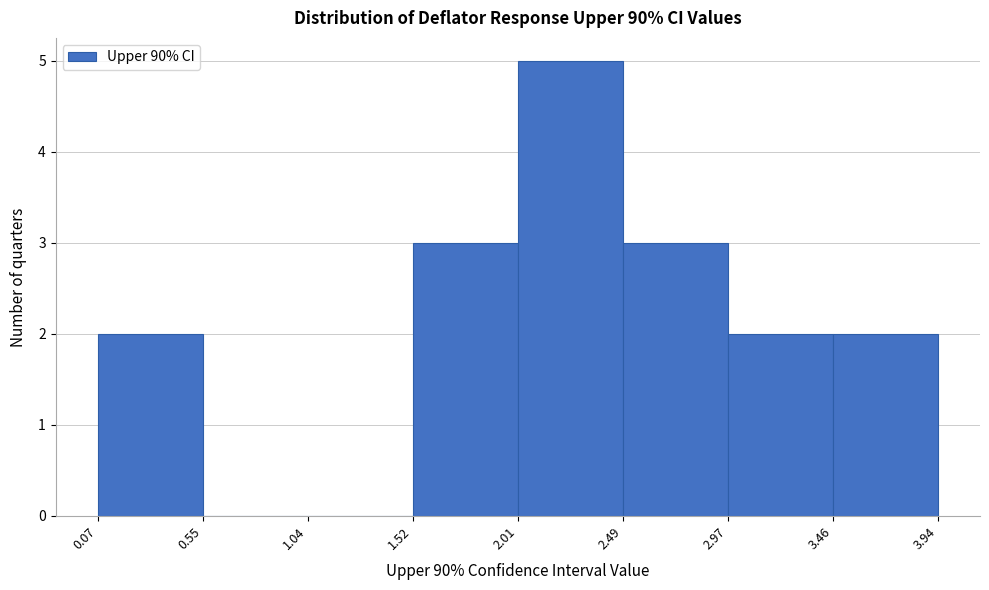

Reading left to right, list every bar in this chart as the range it spans on the x-axis followed by its height. The values are not printed on the chart, so give them approximately, as read against the axis.

0.07 to 0.55: 2
0.55 to 1.04: 0
1.04 to 1.52: 0
1.52 to 2.01: 3
2.01 to 2.49: 5
2.49 to 2.97: 3
2.97 to 3.46: 2
3.46 to 3.94: 2